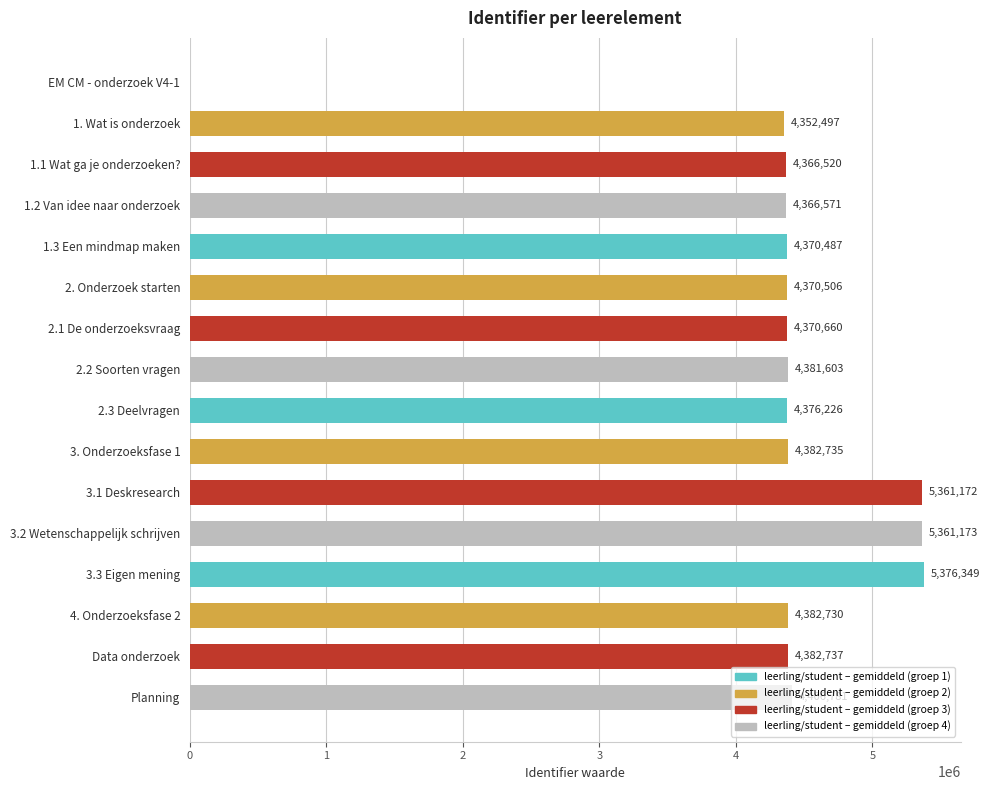

What is the ratio of the value at 2.2 Soorten vragen to the value at 3.3 Eigen mening?

0.8